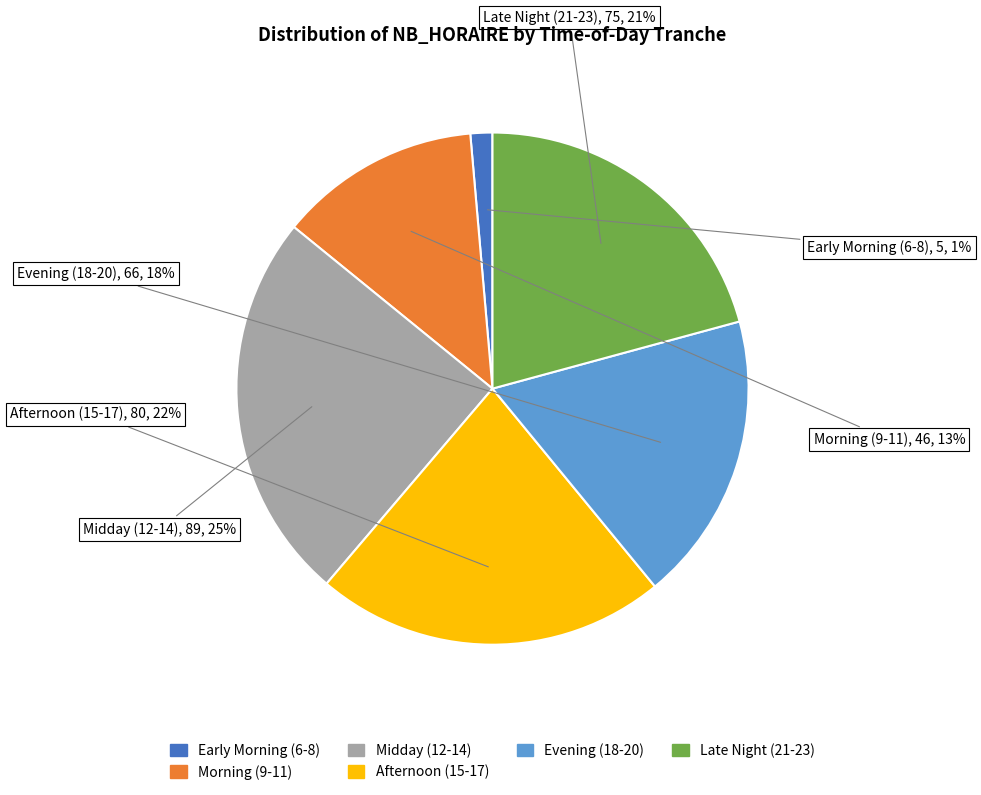

Does any single category account for the majority?

No